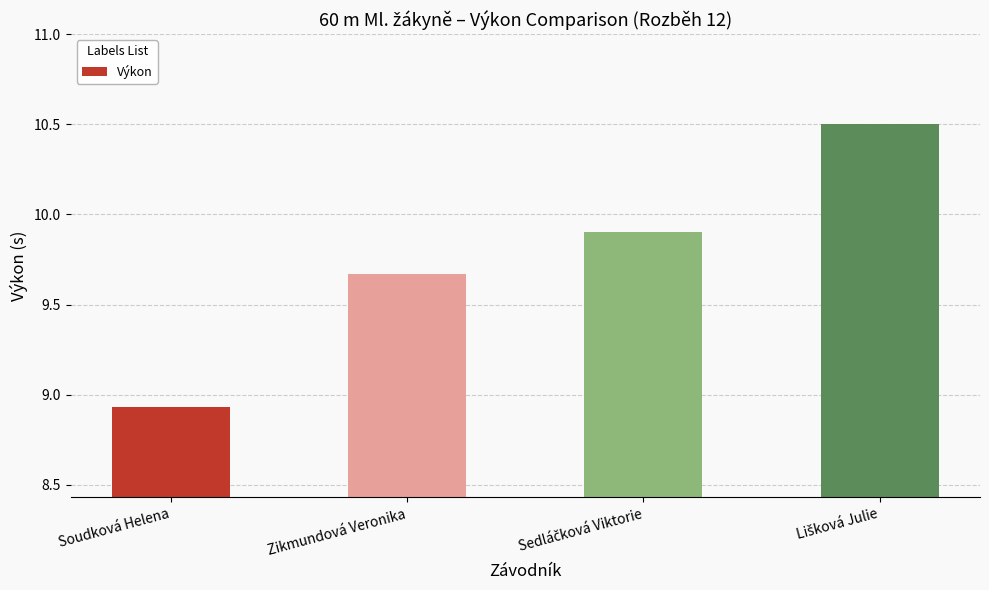

What is the difference between the second highest and minimum values?

1.0